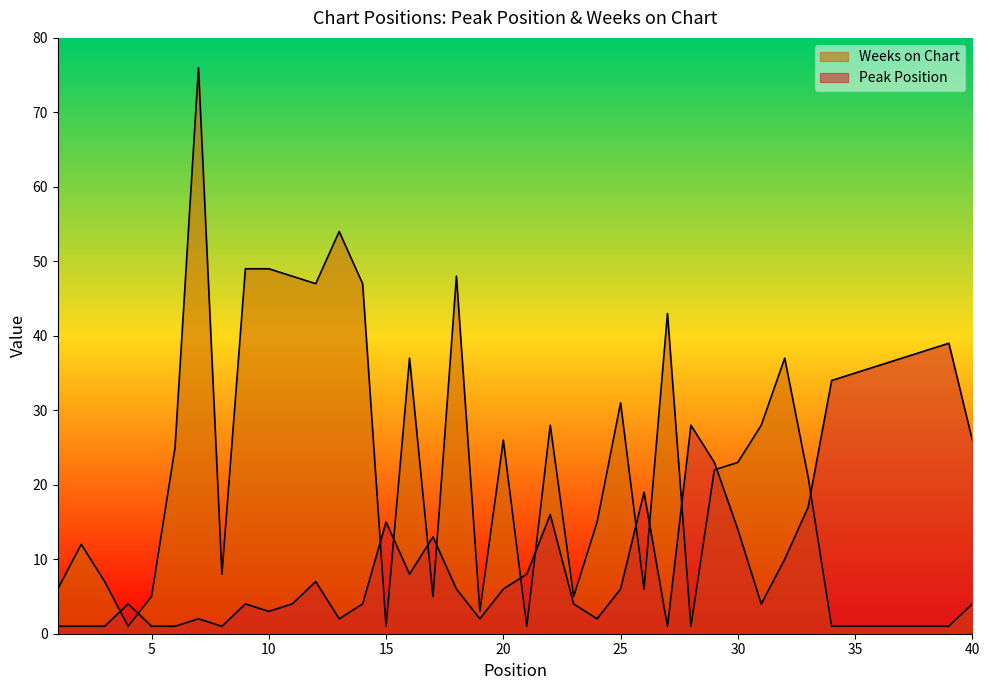

How many lines are shown in the chart?

2